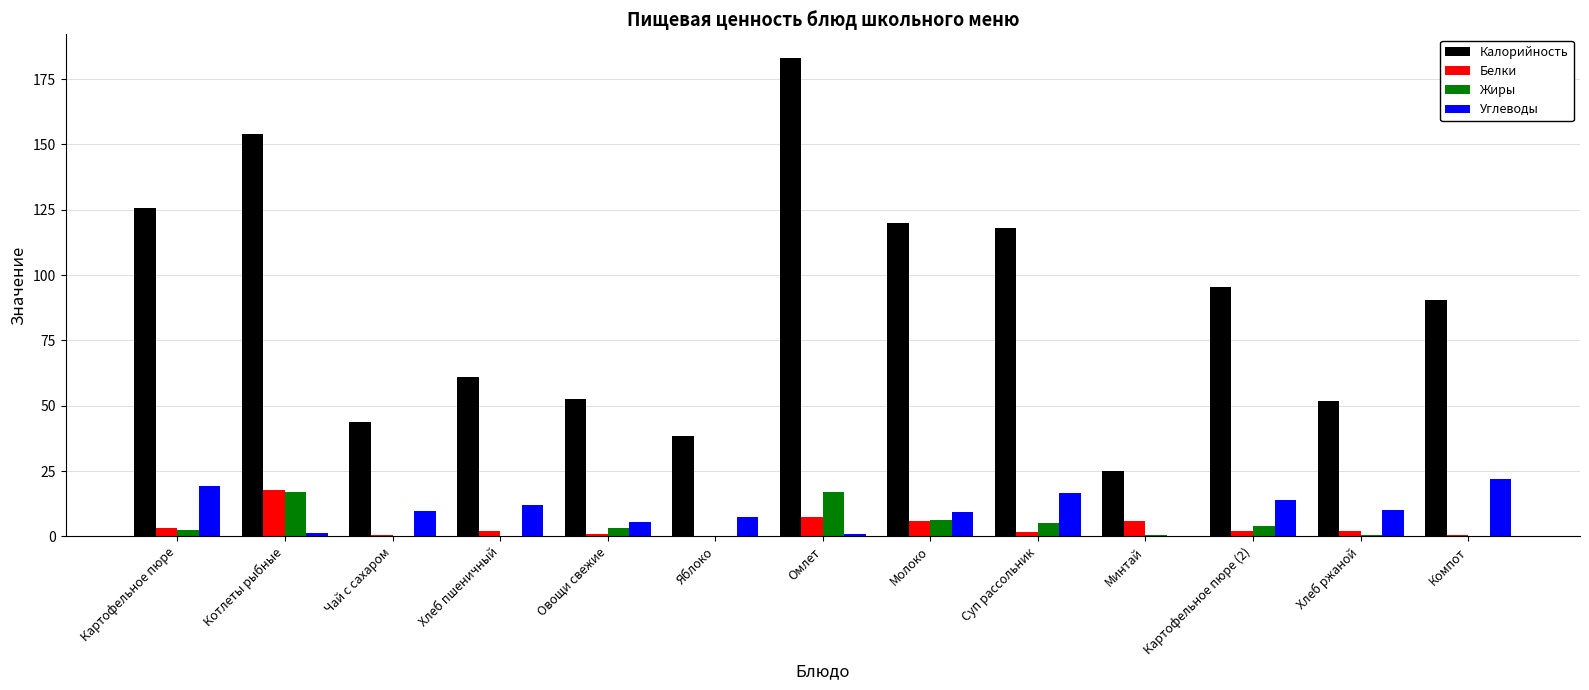

The Углеводы series shows 16.5 at Суп рассольник. True or false?

True